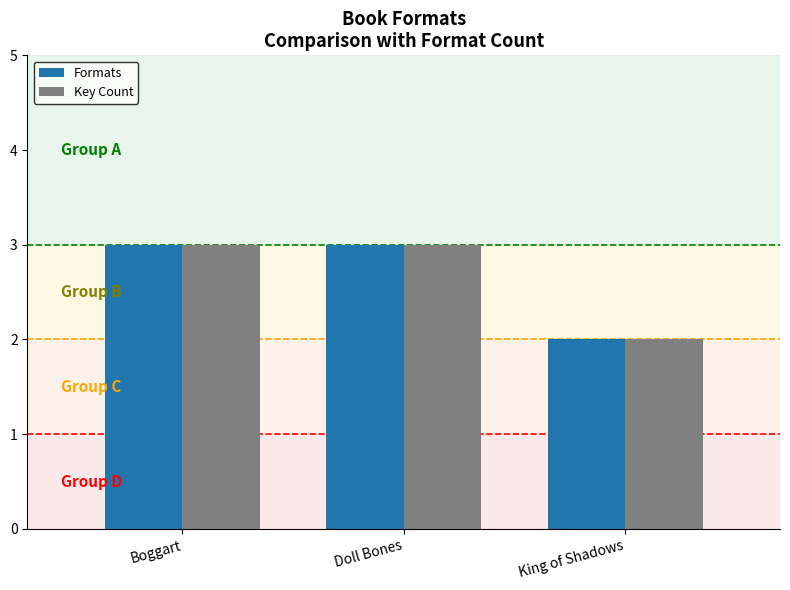

What is the total value across all series at King of Shadows?

4